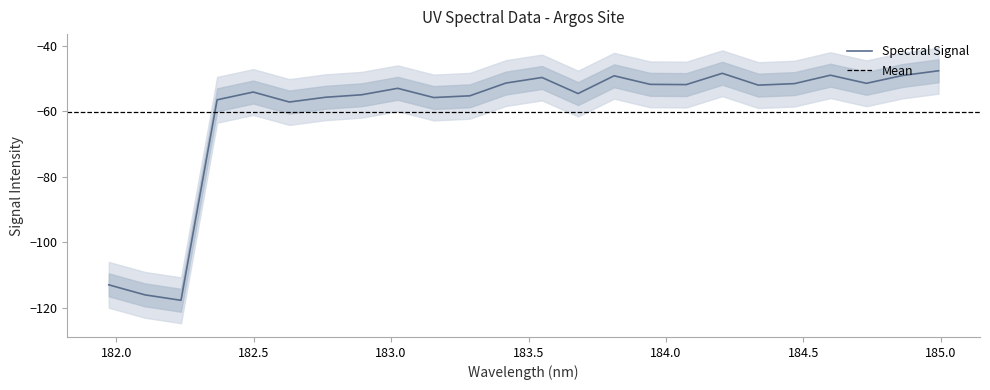

What is the highest value of the Spectral Signal series?

-47.6